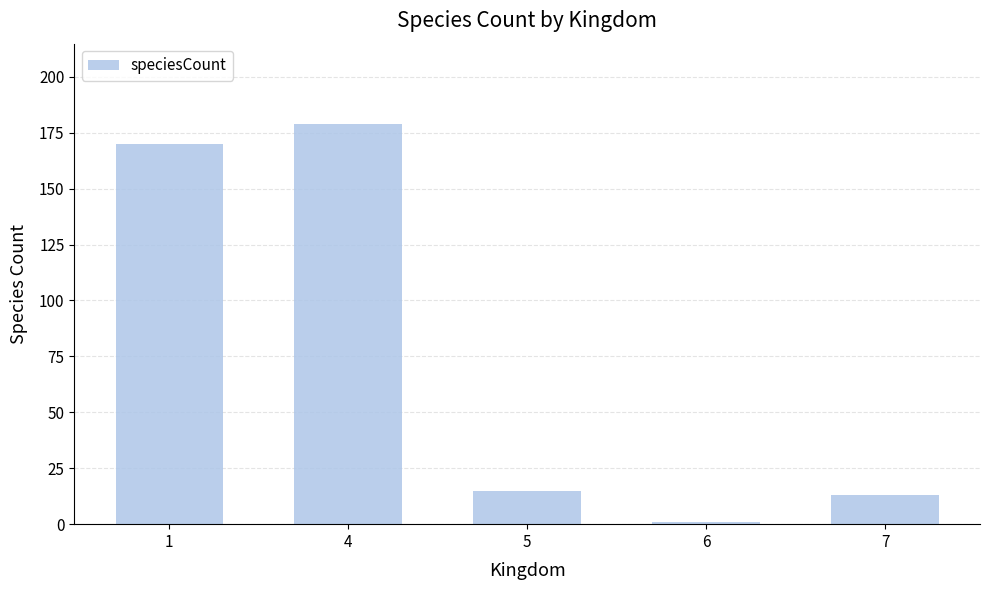

What is the approximate value at 1, to the nearest 50?

150